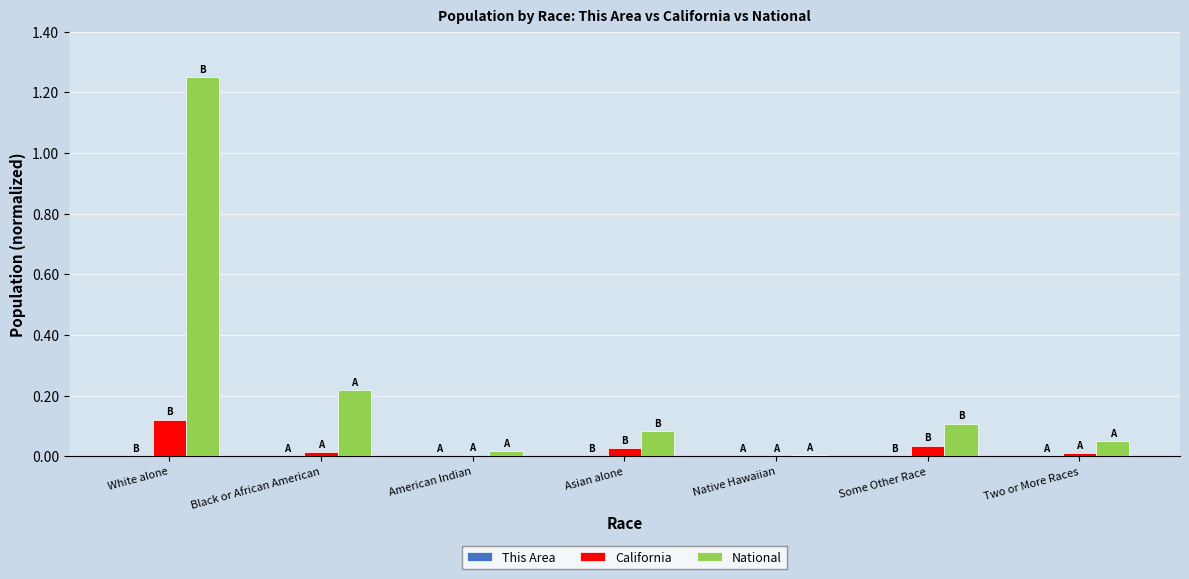

The National series shows 0.0 at Native Hawaiian. True or false?

True